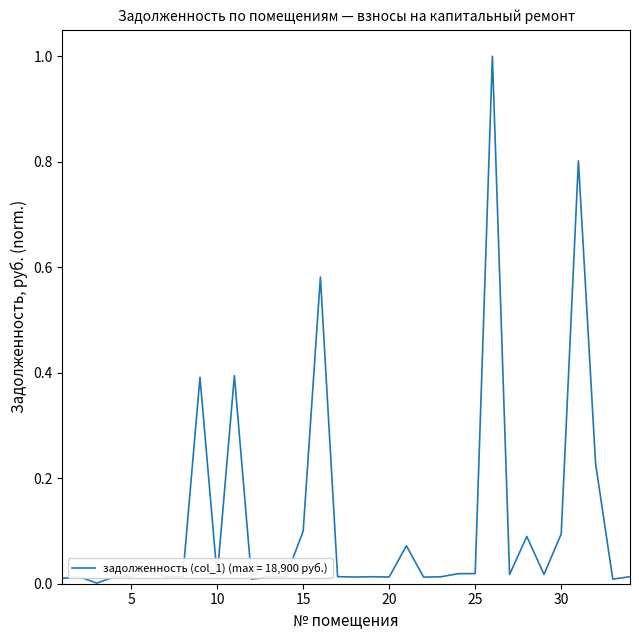

What is the maximum value shown in the chart?

1.0